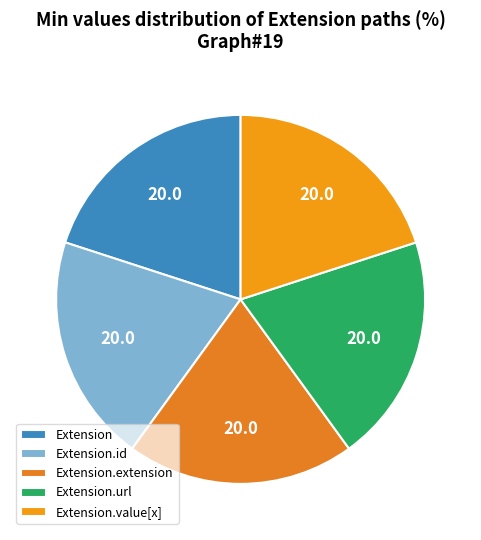

The Extension.id slice represents 1% of the pie. True or false?

False